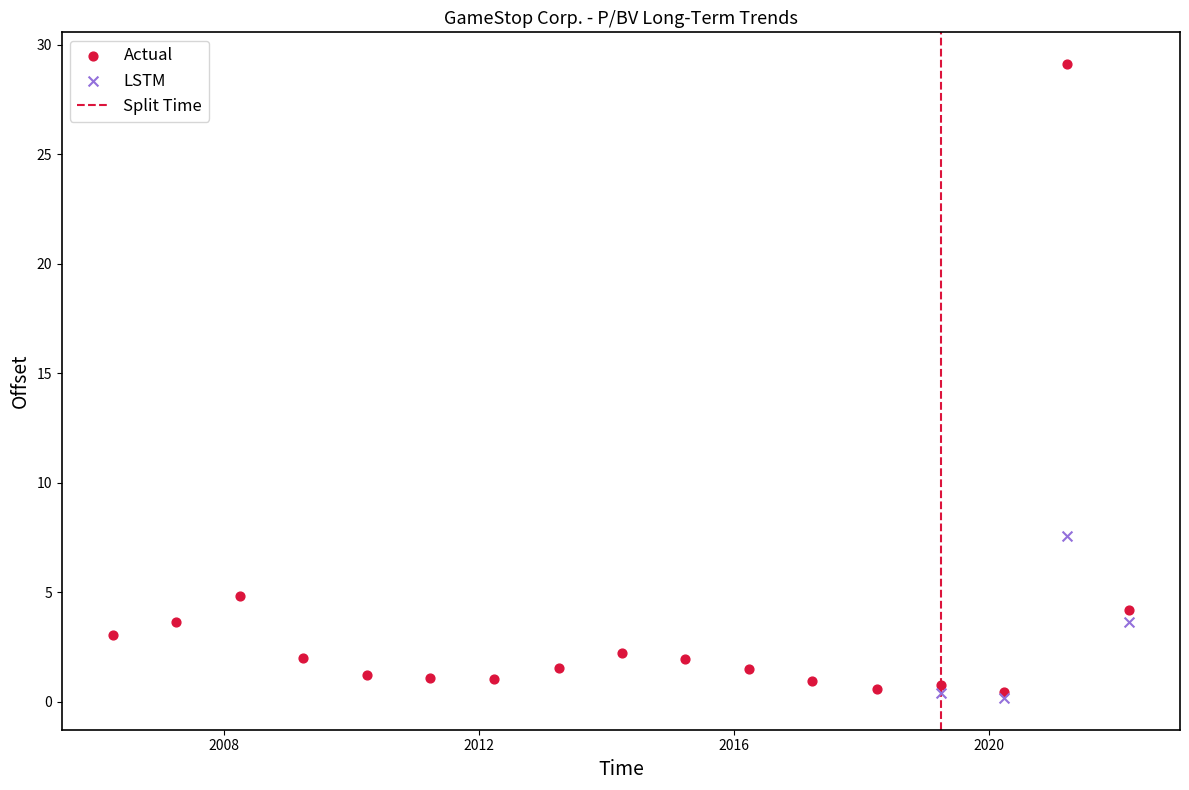

Which series contains the highest Y value?

Actual